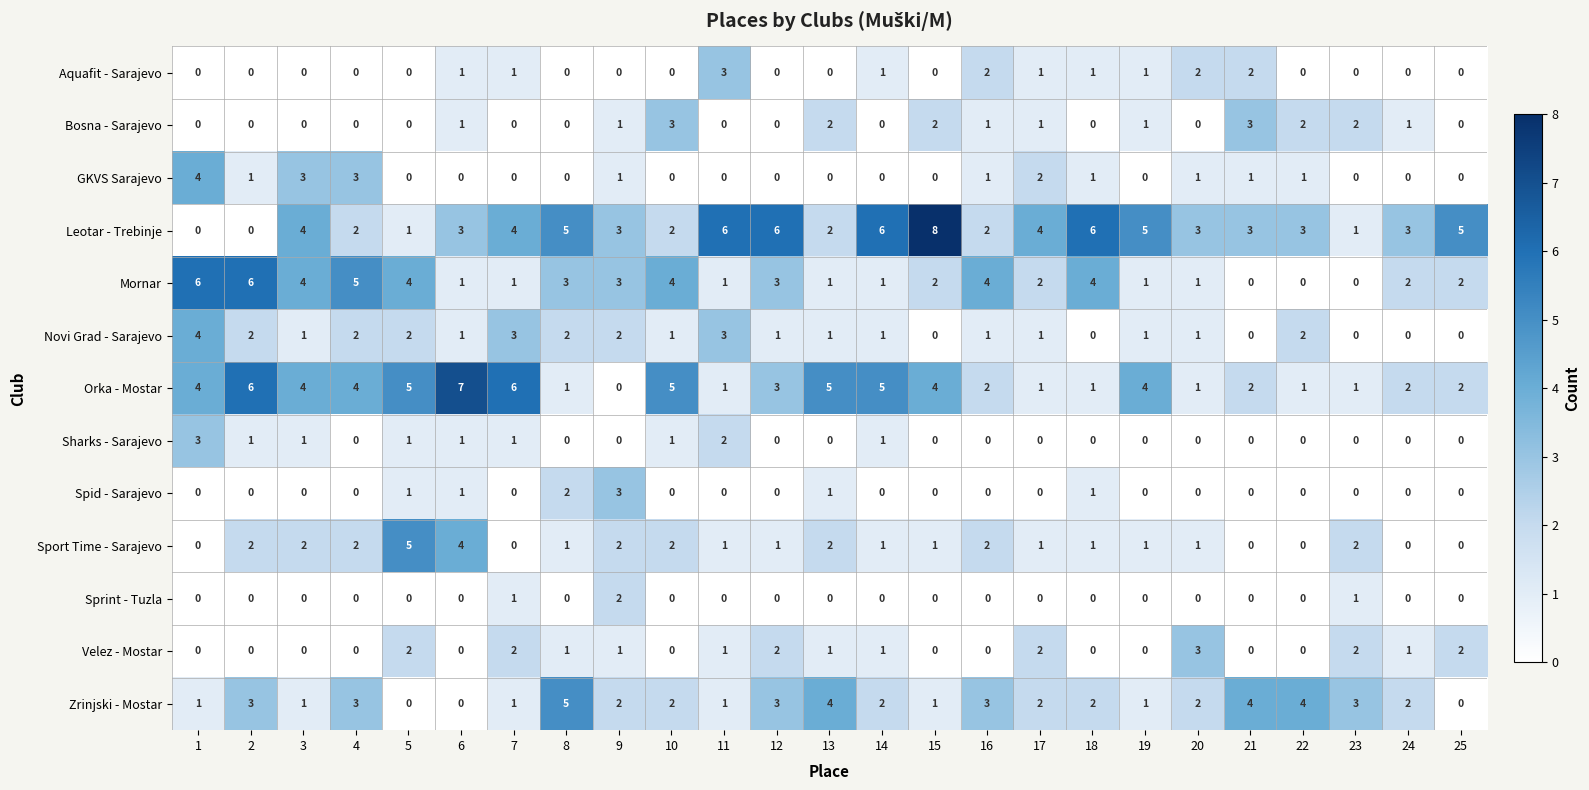

What is the difference between the maximum and second lowest values in the Bosna - Sarajevo series?

3